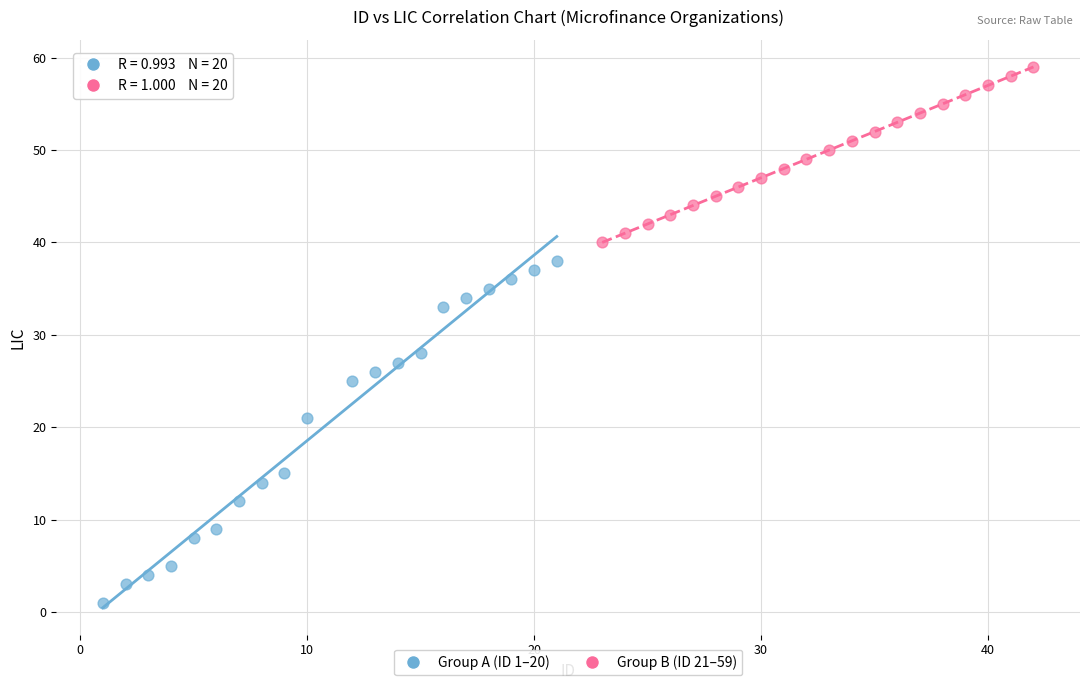

Which series reaches the minimum Y coordinate?

Group A (ID 1–20)